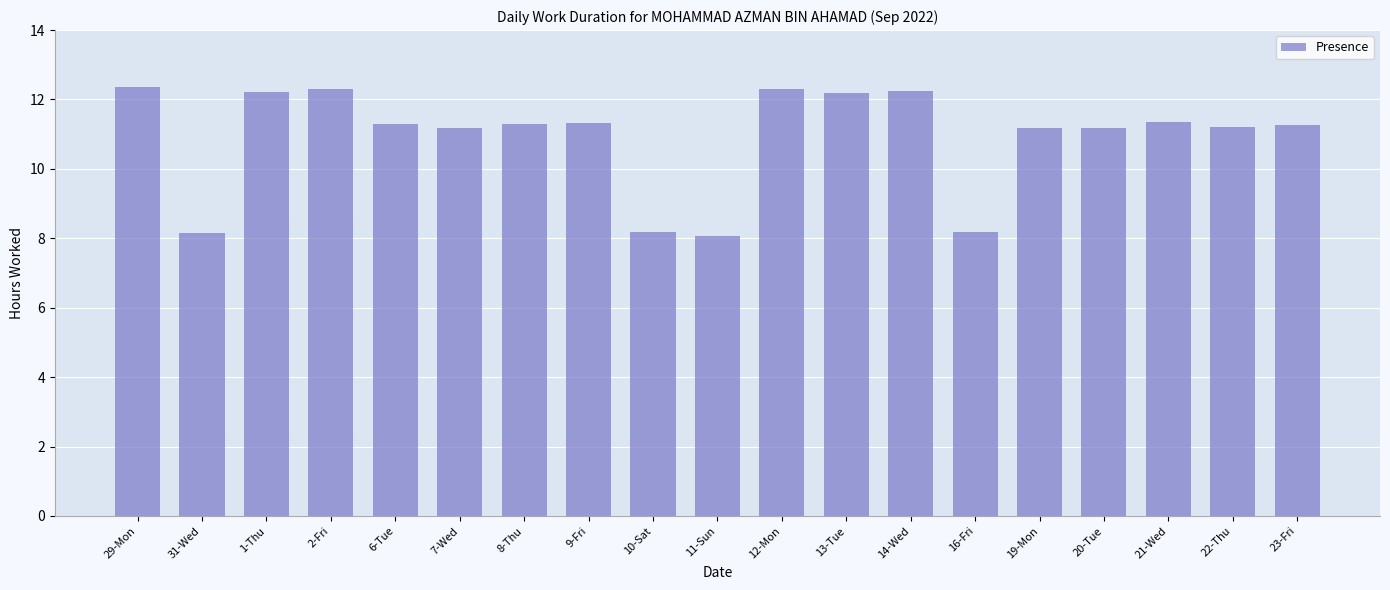

The value at 11-Sun is 8.1. True or false?

True